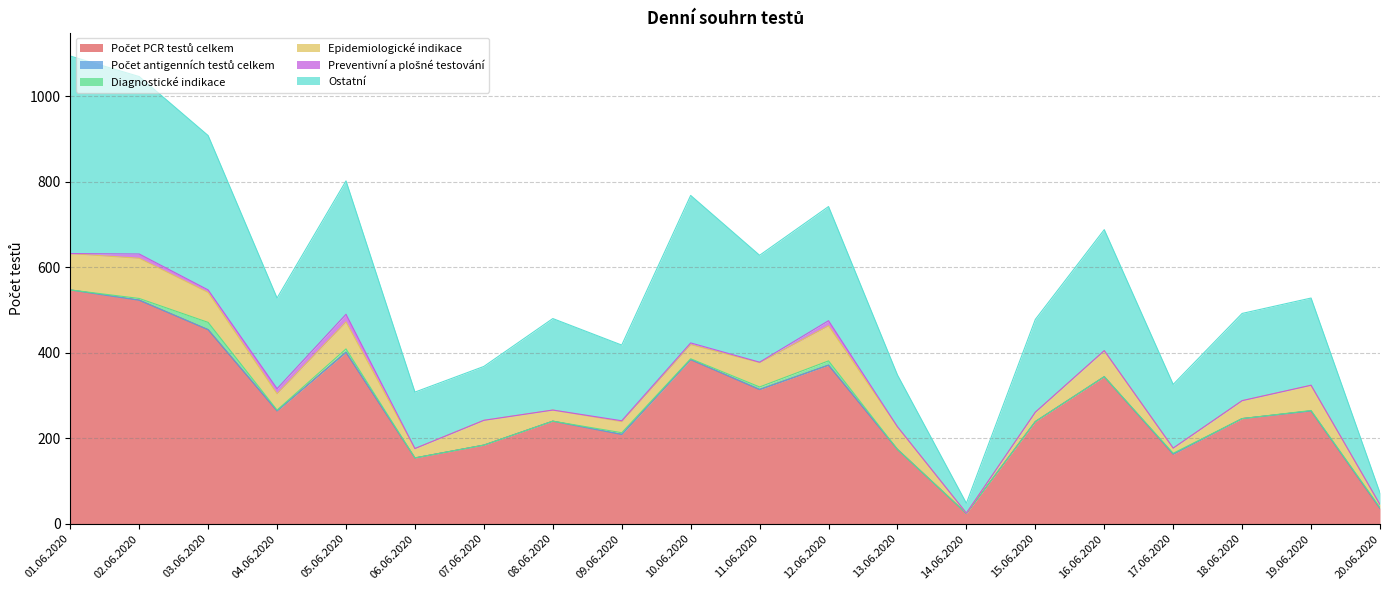

True or false: Počet PCR testů celkem and Ostatní intersect in this chart.

False